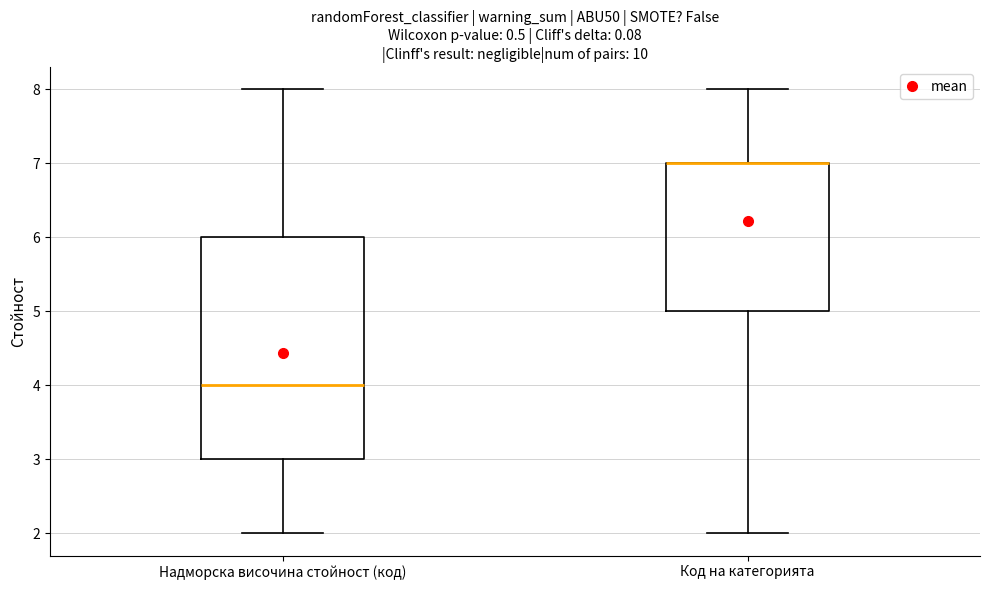

Comparing the boxes themselves (not the whiskers), which one is the tallest?

Надморска височина стойност (код)